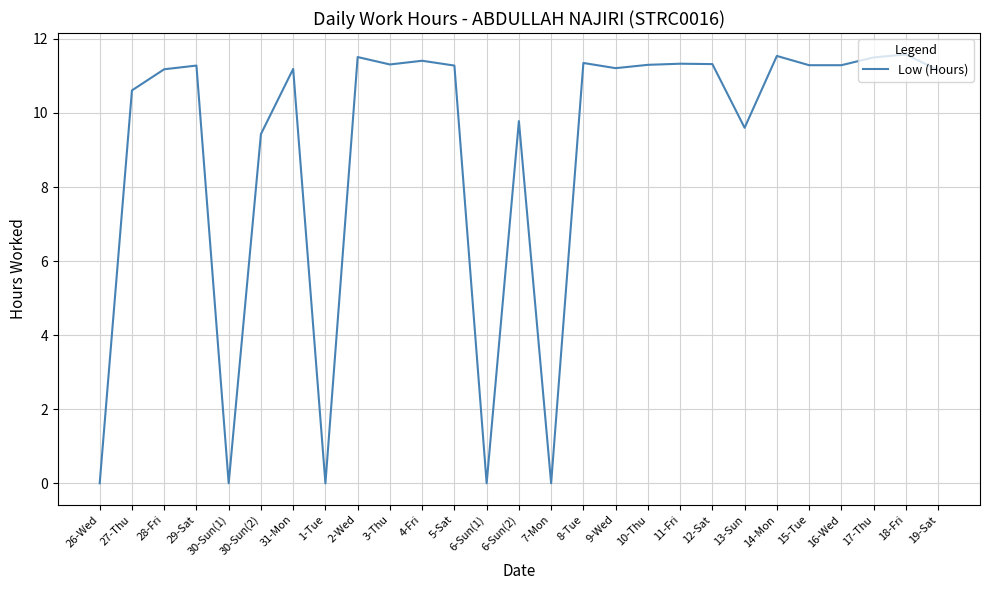

What is the change in value from 29-Sat to 18-Fri?

+0.3